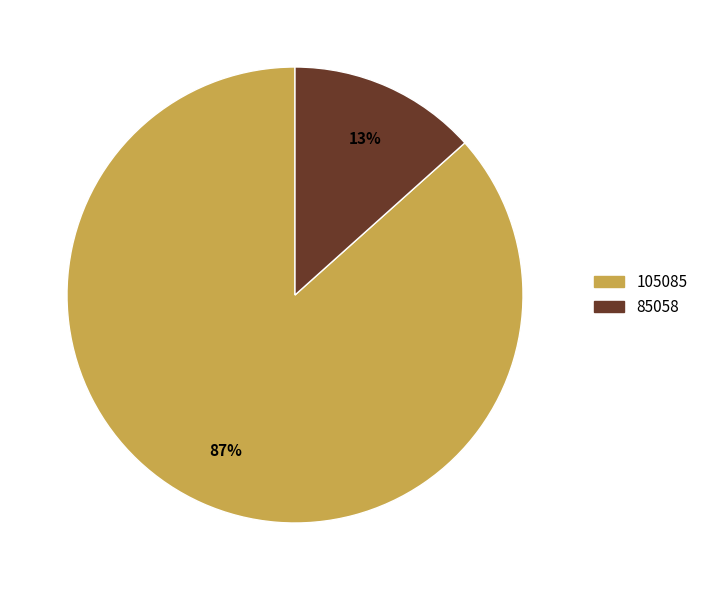

What percentage is the 105085 slice, to the nearest percent?

87%